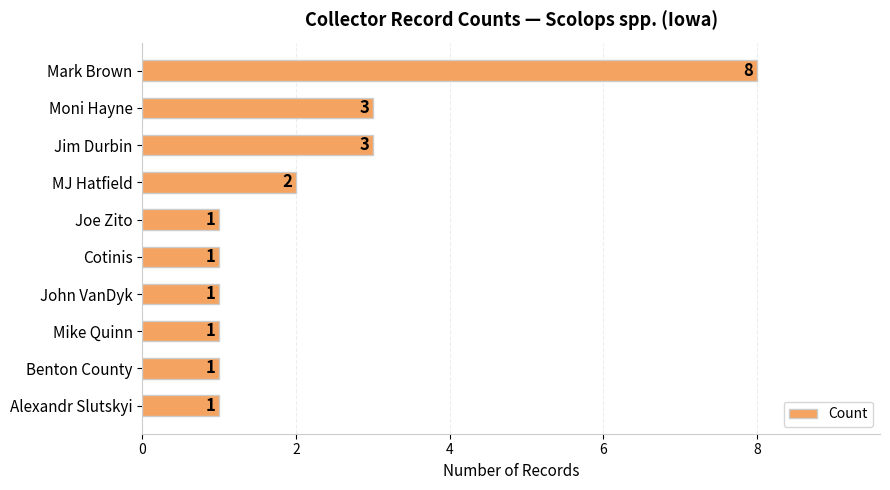

What is the maximum value shown in the chart?

8